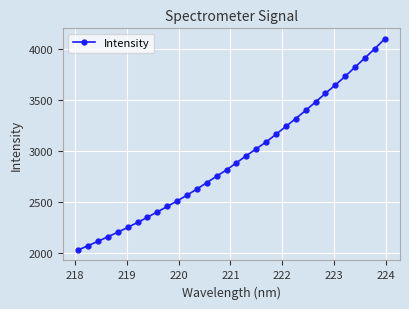

What is the smallest value displayed?

2033.8